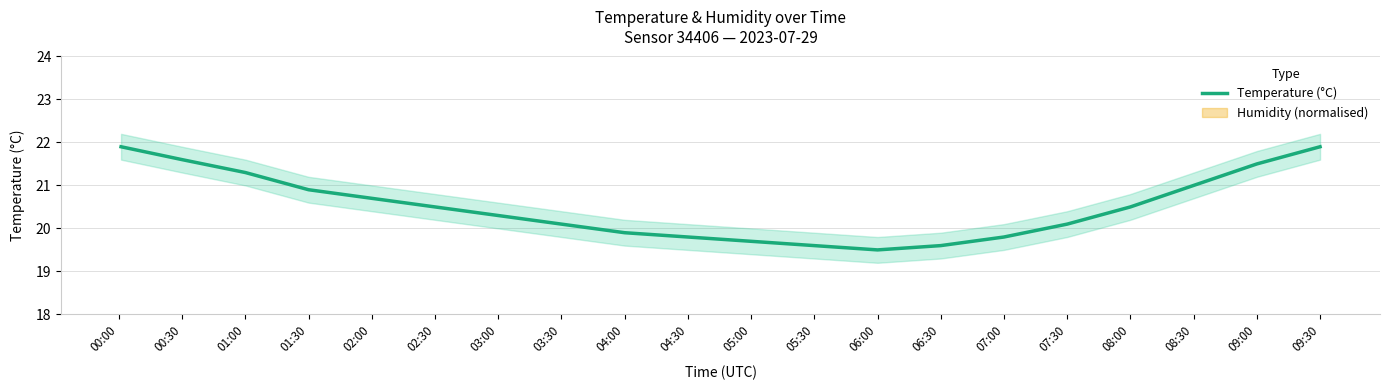

What is the sum of the values at 02:30 and 01:30?

41.4